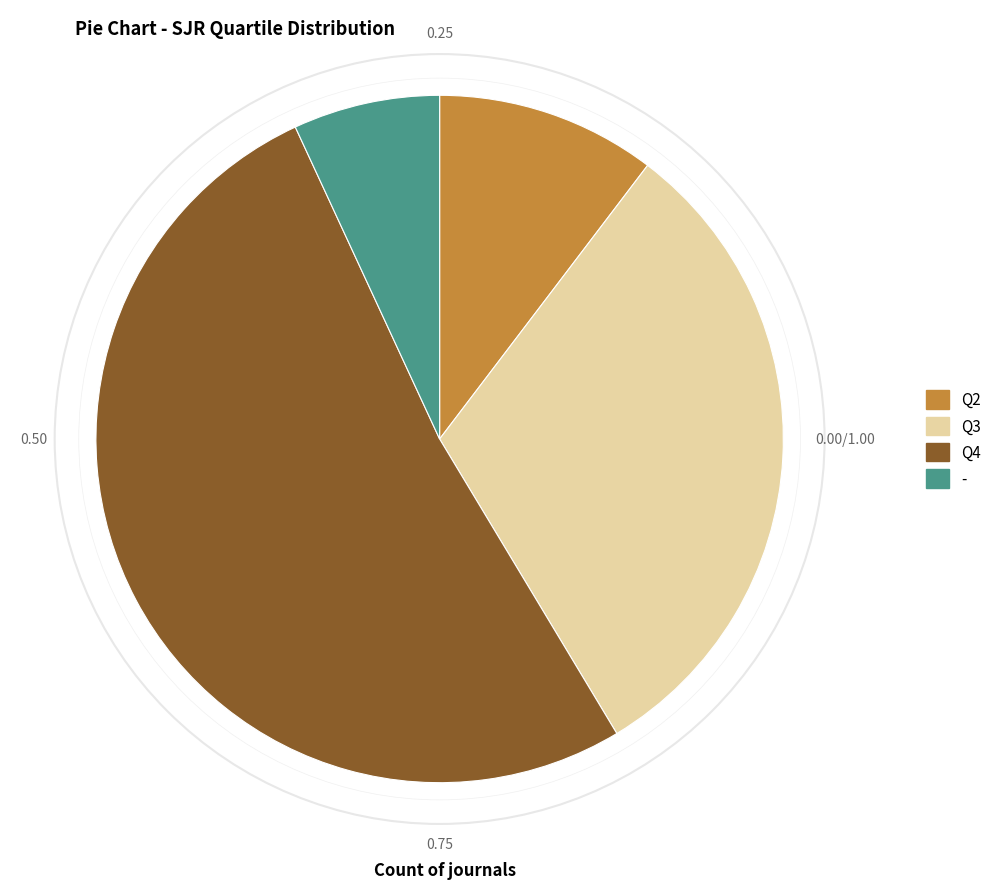

The - slice represents 7% of the pie. True or false?

True